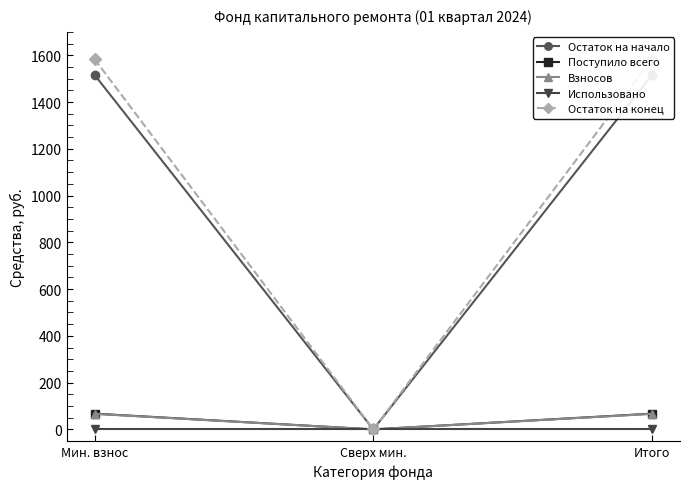

Reading left to right, what are all the values shown in this chart?

Остаток на начало: Мин. взнос=1516.4	Сверх мин.=0.0	Итого=1516.4
Поступило всего: Мин. взнос=67.3	Сверх мин.=0.0	Итого=67.3
Взносов: Мин. взнос=66.5	Сверх мин.=0.0	Итого=66.5
Использовано: Мин. взнос=0.0	Сверх мин.=0.0	Итого=0.0
Остаток на конец: Мин. взнос=1583.7	Сверх мин.=0.0	Итого=1583.7